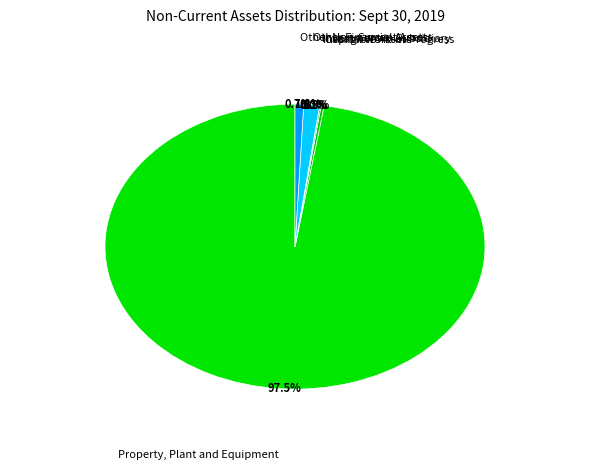

Which slice is the largest?

Property, Plant and Equipment